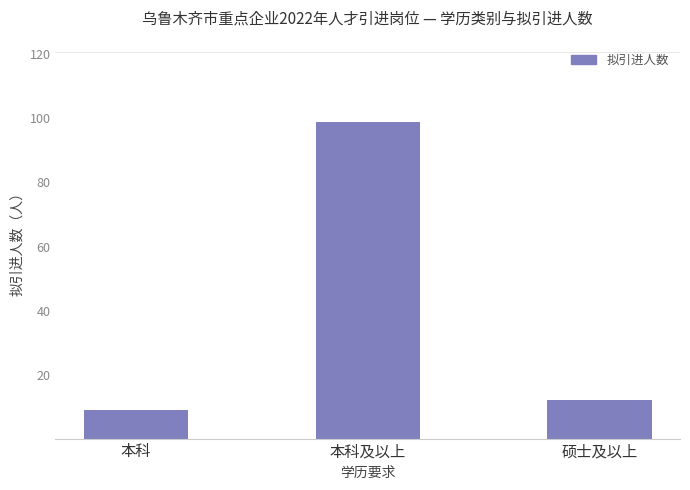

Reading left to right, extract all data points from this chart.

9	99	12